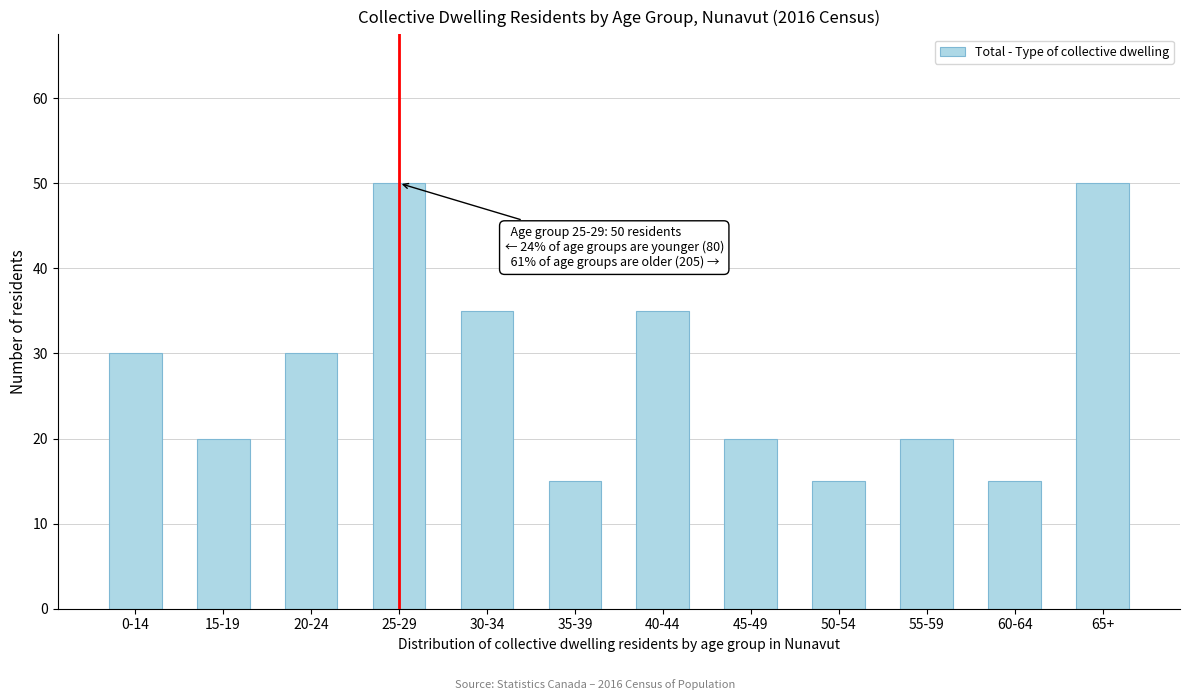

Reading left to right, what are all the values shown in this chart?

30	20	30	50	35	15	35	20	15	20	15	50